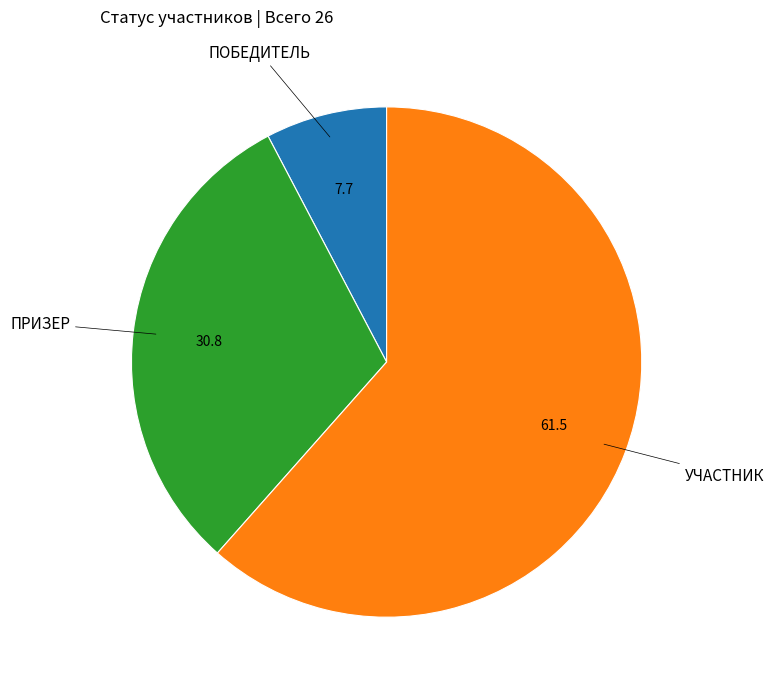

Is there any slice that represents more than half of the pie?

Yes